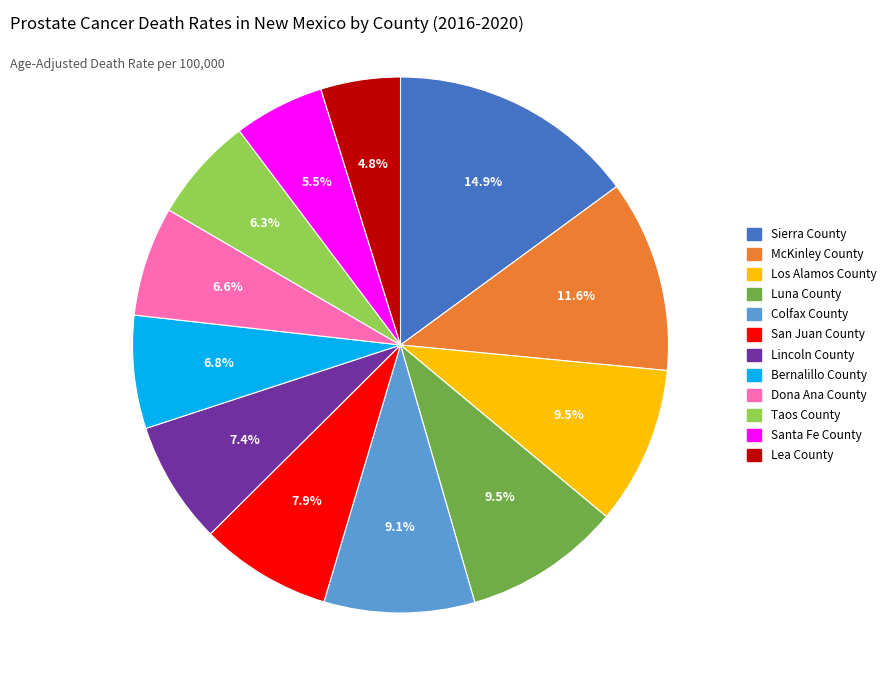

What is the total percentage of Los Alamos County and Luna County?

19.0%